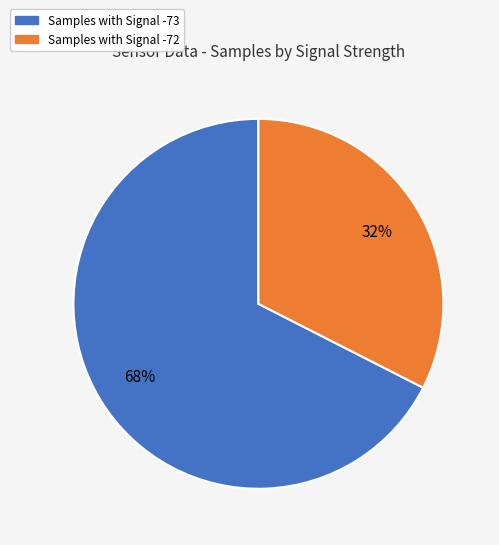

Is there any slice that represents more than half of the pie?

Yes